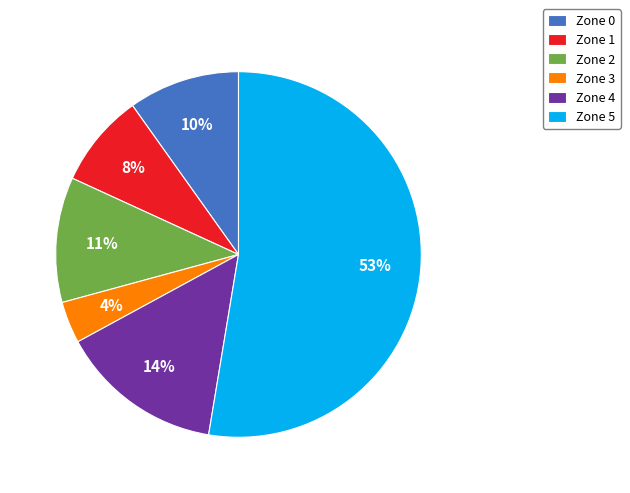

Combined, do Zone 2 and Zone 0 account for over 50%?

No